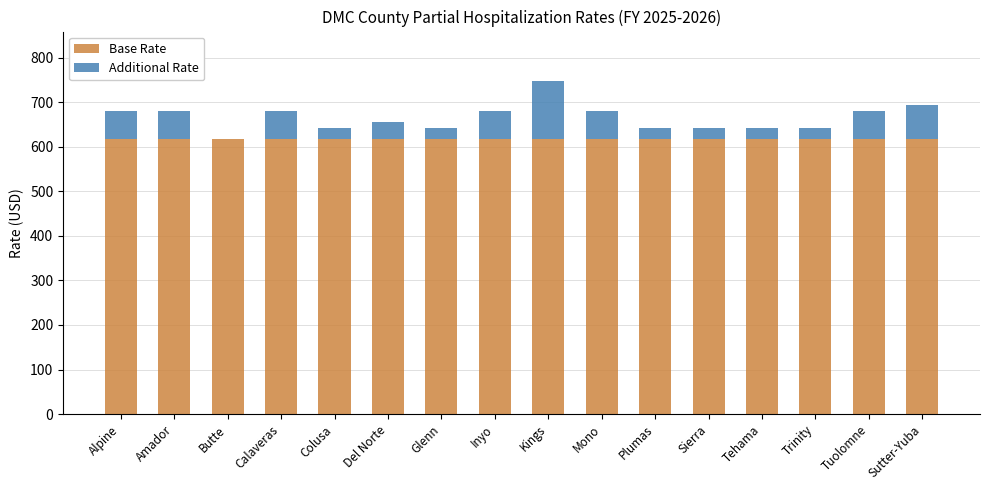

Is it true that Base Rate equals 616.6 at Trinity?

True